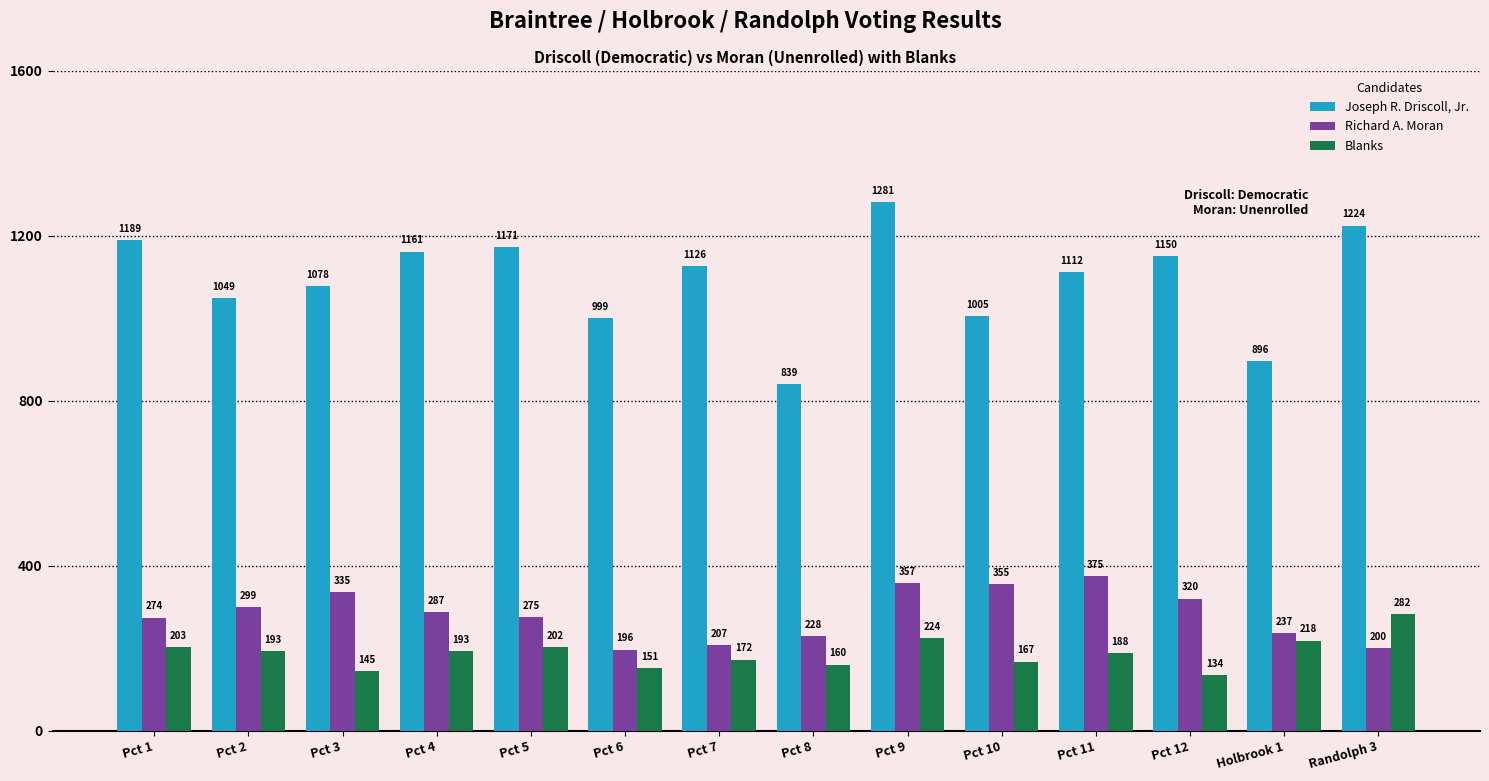

At which category does the chart reach its peak across all series?

Pct 9